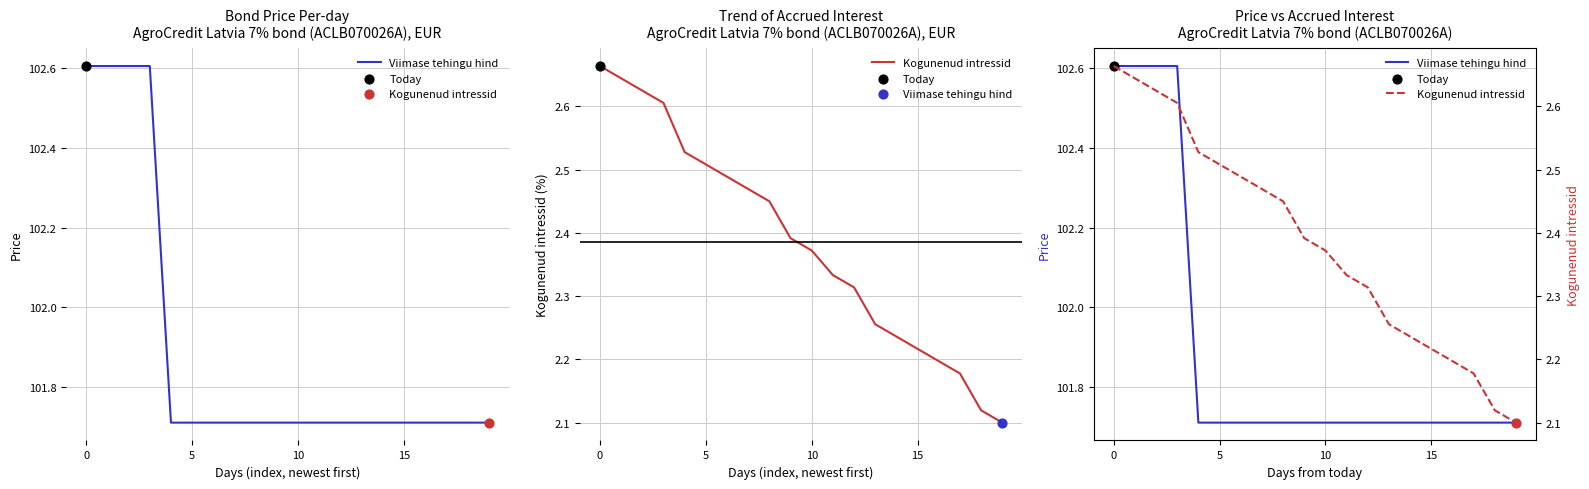

At how many categories does at least one series exceed 35?

20